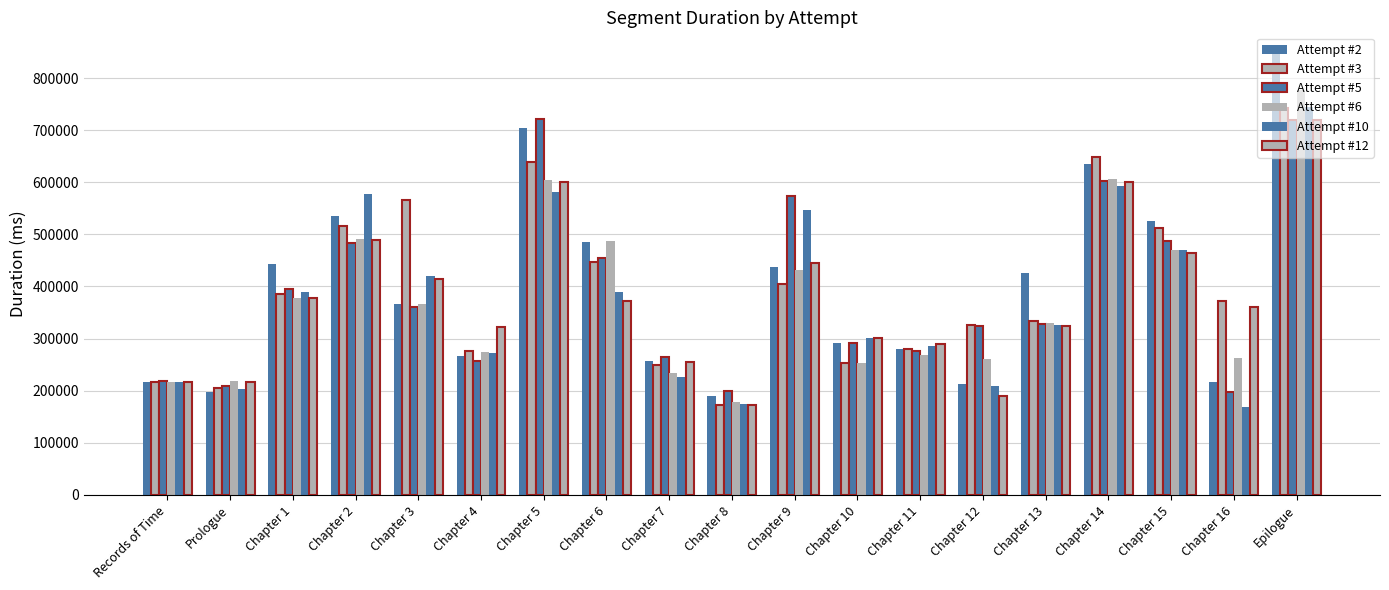

How many data points in Attempt #12 are less than 361532?

9